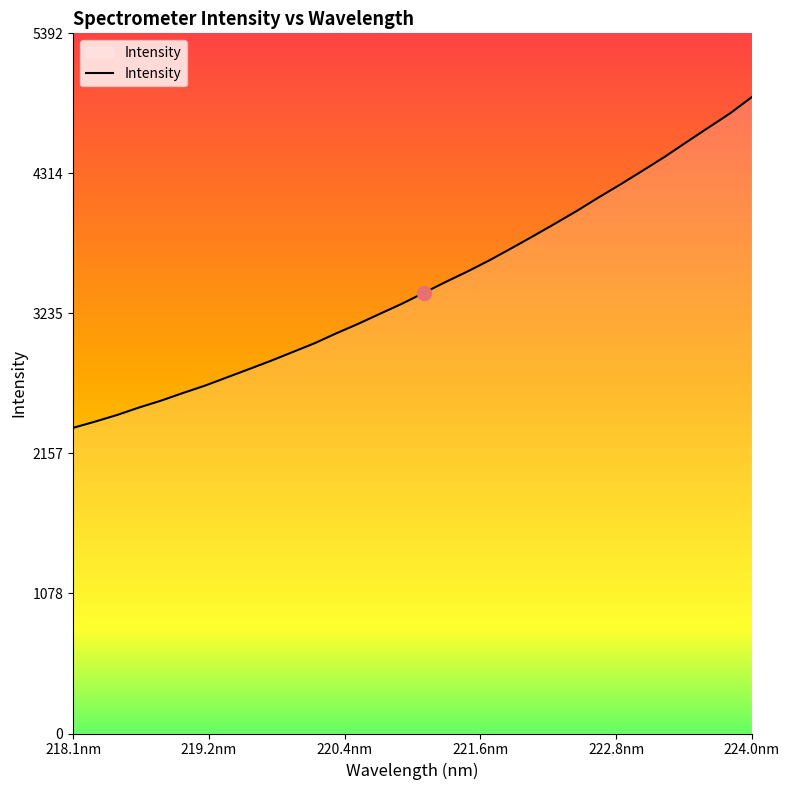

What is the minimum value shown in the chart?

2354.2